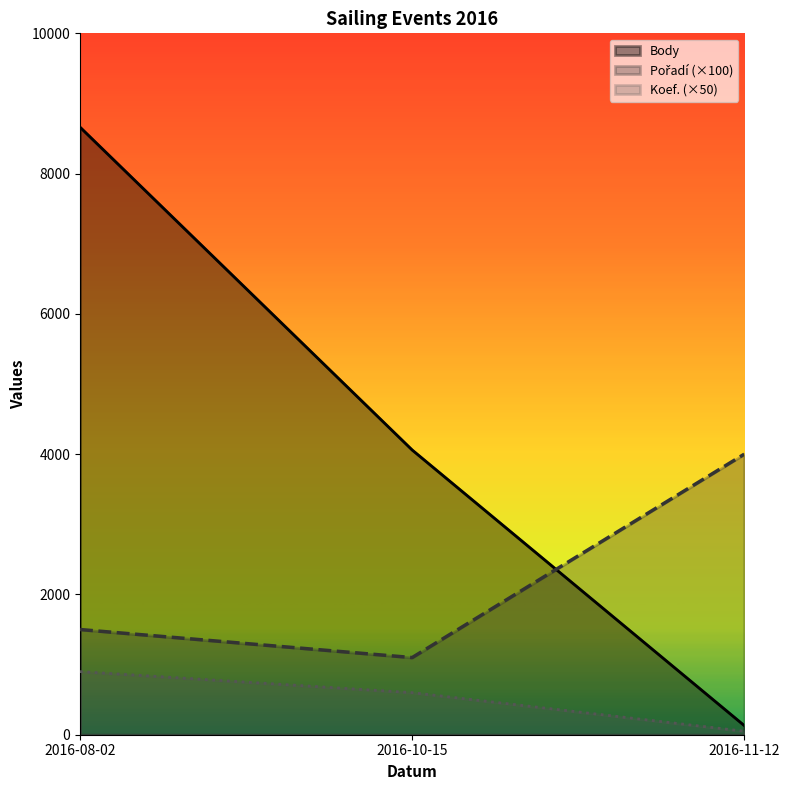

Does the chart have visible grid lines?

No